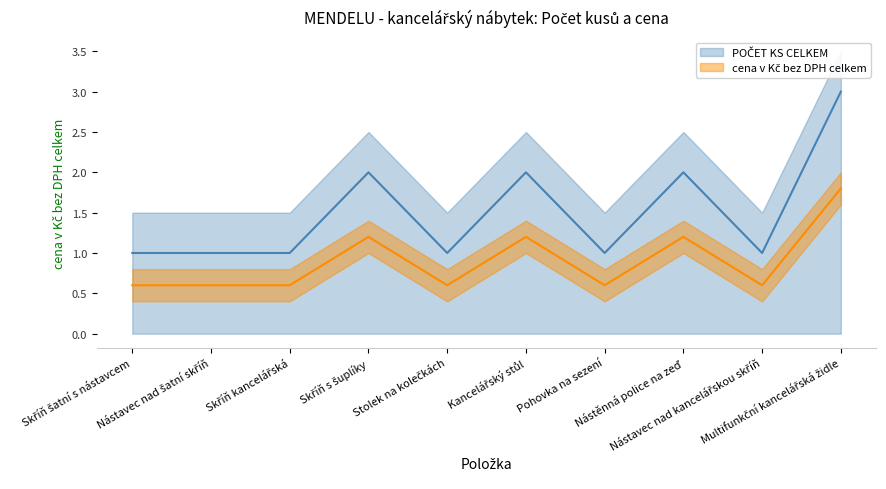

How many points are lower than both their immediate neighbors (excluding endpoints)?

3